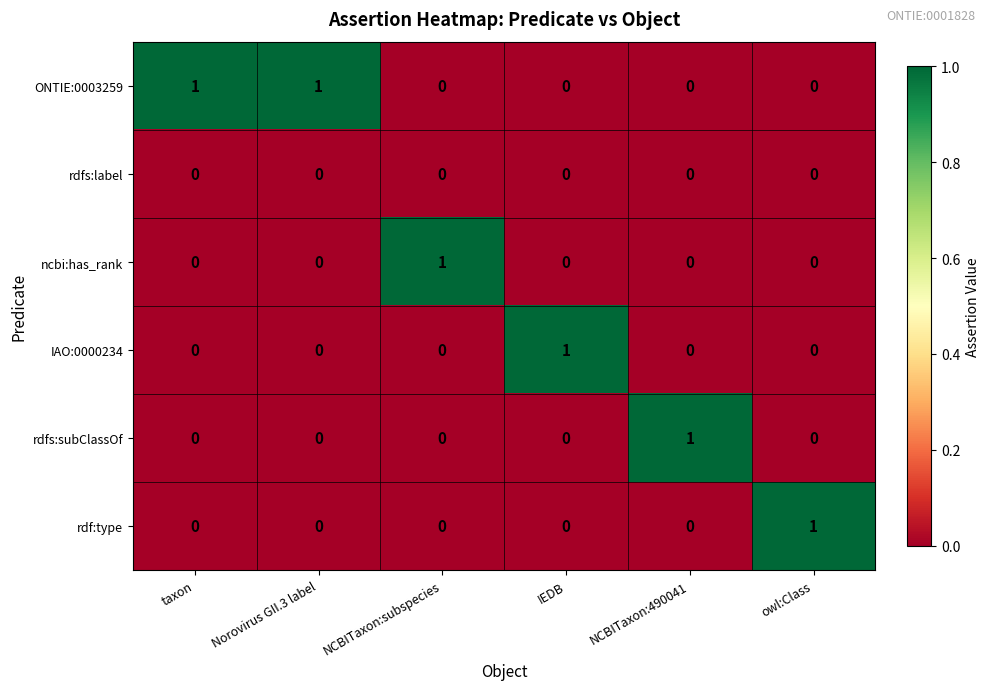

At how many categories does at least one series exceed 0?

6